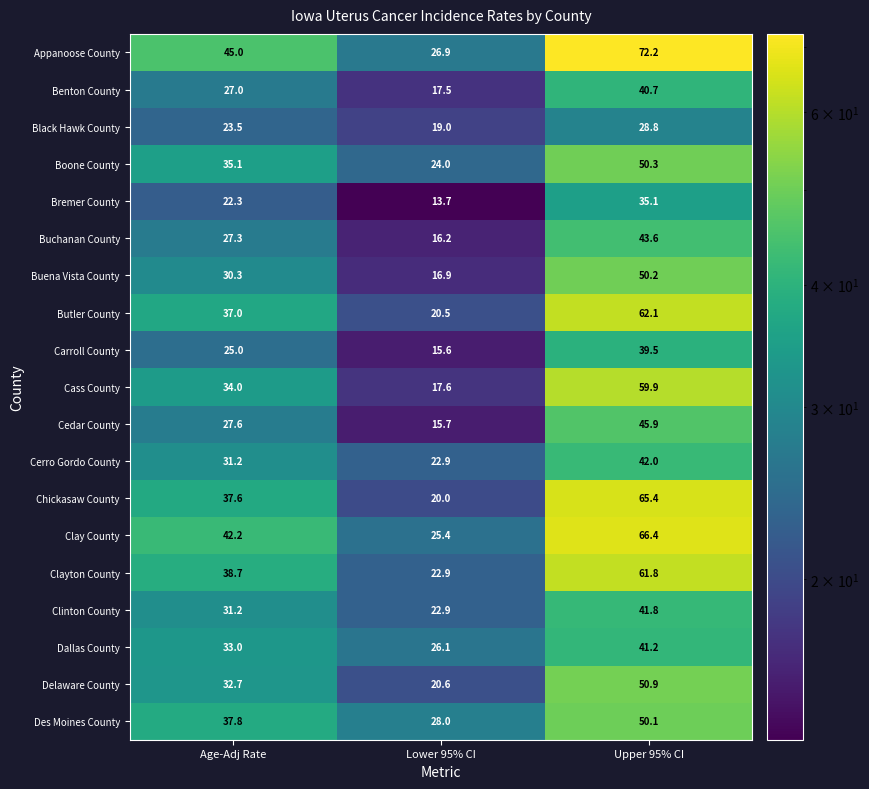

Is it true that Appanoose County equals 26.9 at Lower 95% CI?

True